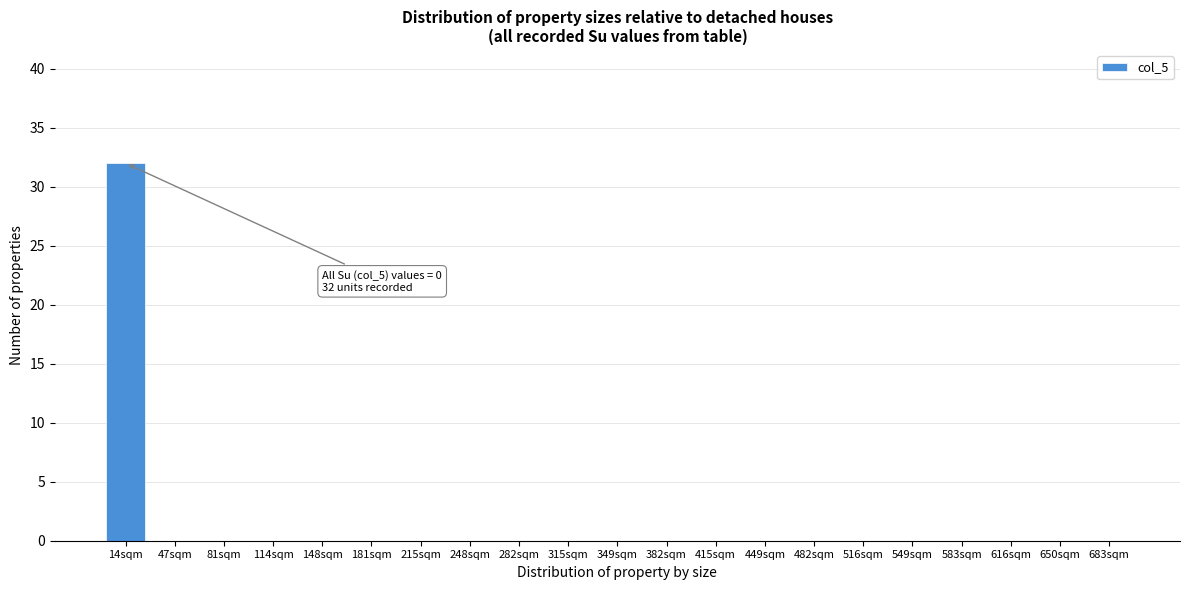

Reading right to left, list all the values displayed in this chart.

683sqm=0	650sqm=0	616sqm=0	583sqm=0	549sqm=0	516sqm=0	482sqm=0	449sqm=0	415sqm=0	382sqm=0	349sqm=0	315sqm=0	282sqm=0	248sqm=0	215sqm=0	181sqm=0	148sqm=0	114sqm=0	81sqm=0	47sqm=0	14sqm=32